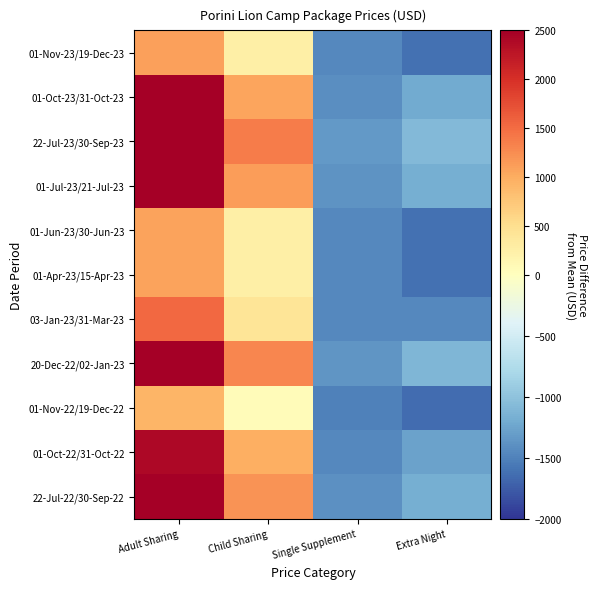

Which category has the highest value across all series?

Adult Sharing